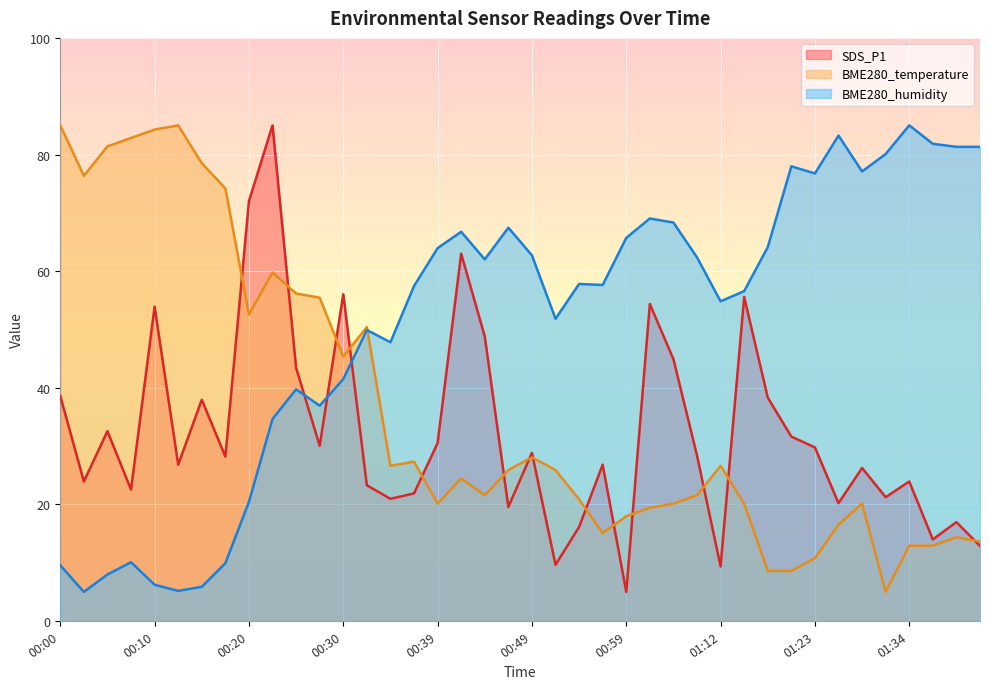

What position from the left is 00:30?

13